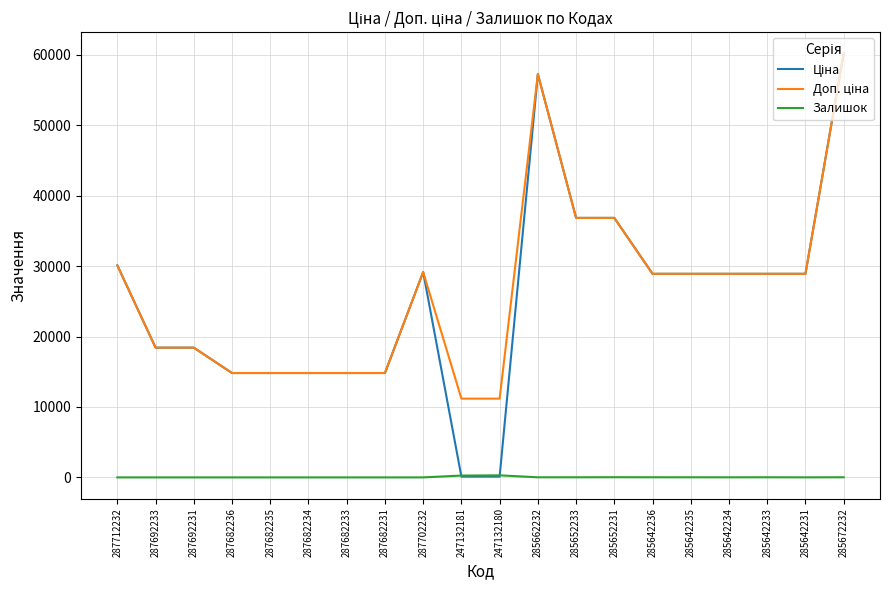

At which category is the sum across all series the highest?

285672232